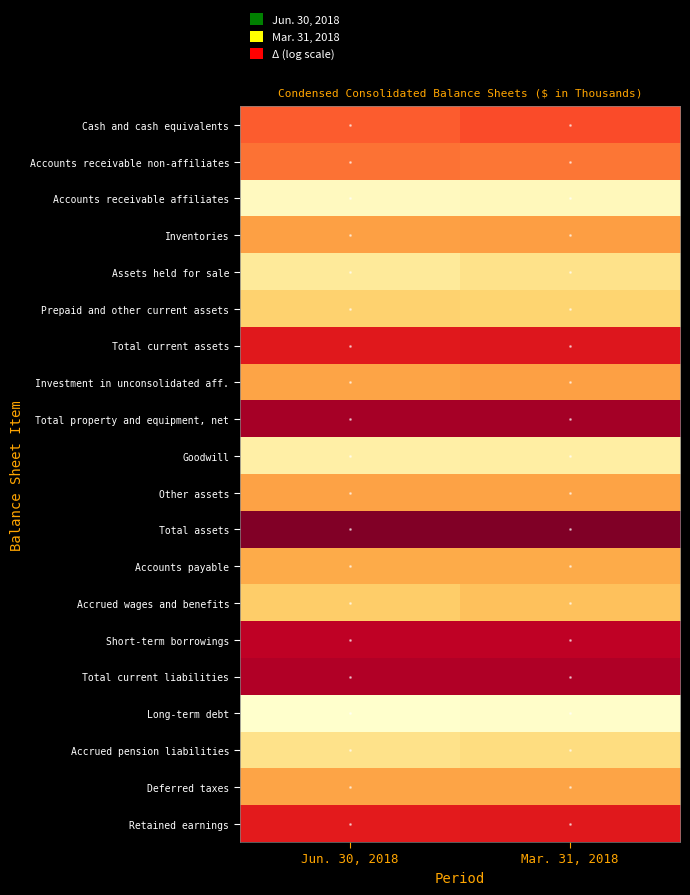

How many categories are shown in the chart?

2